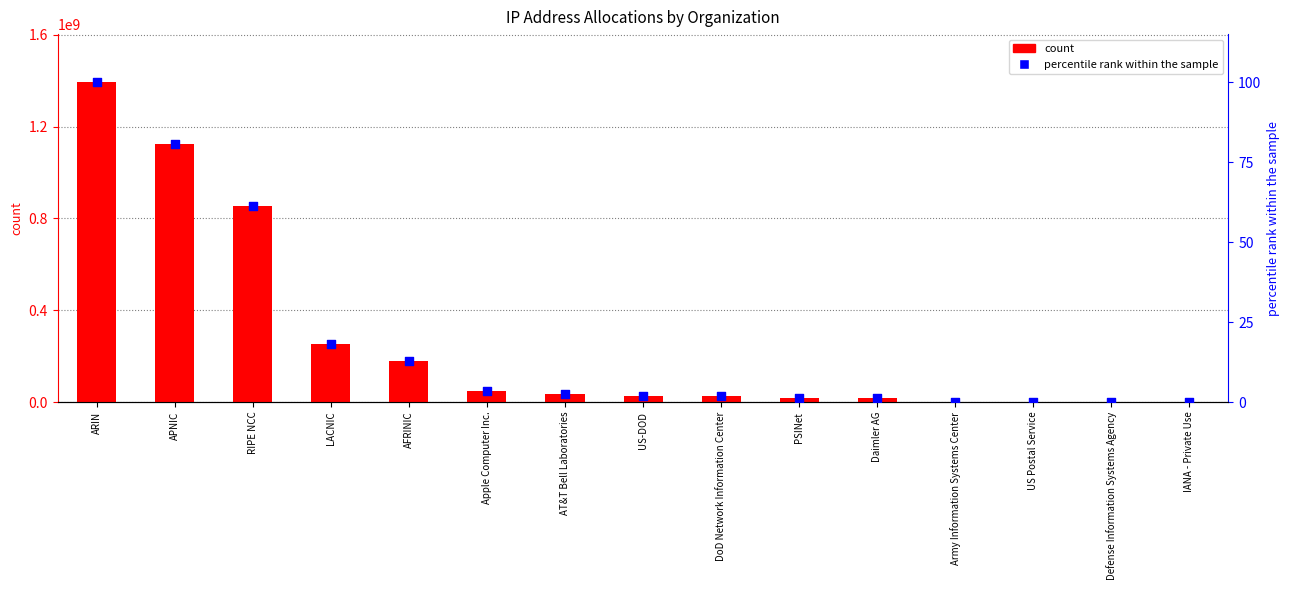

Which series contains the highest Y value?

count